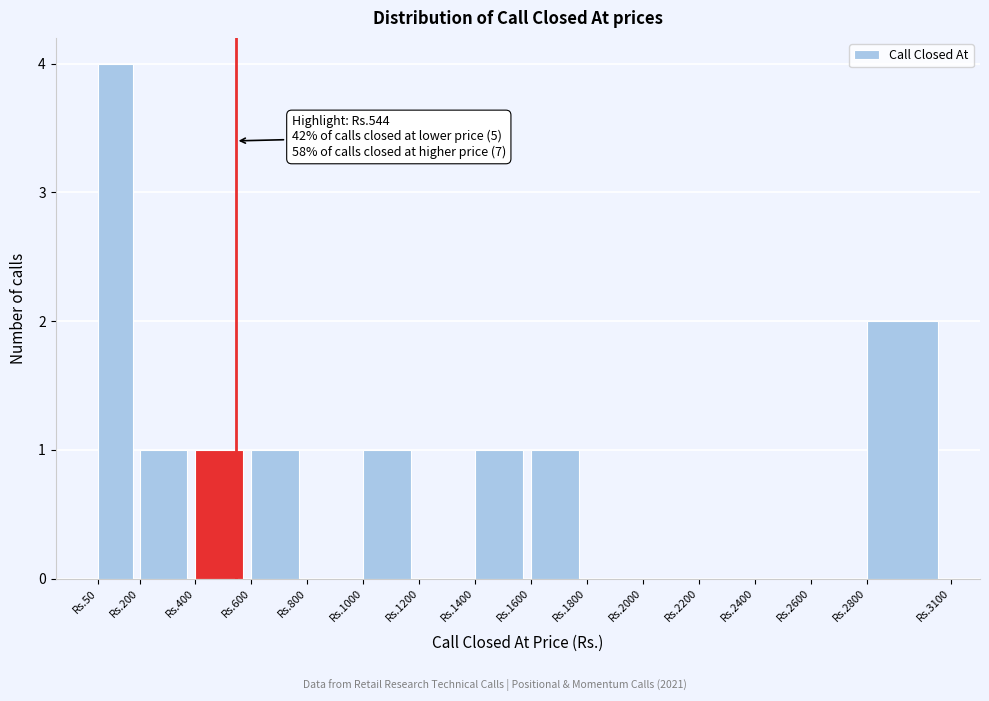

Reading left to right, transcribe all the data shown in this chart.

Rs.50=4	Rs.200=1	Rs.400=1	Rs.600=1	Rs.800=0	Rs.1000=1	Rs.1200=0	Rs.1400=1	Rs.1600=1	Rs.1800=0	Rs.2000=0	Rs.2200=0	Rs.2400=0	Rs.2600=0	Rs.2800=2